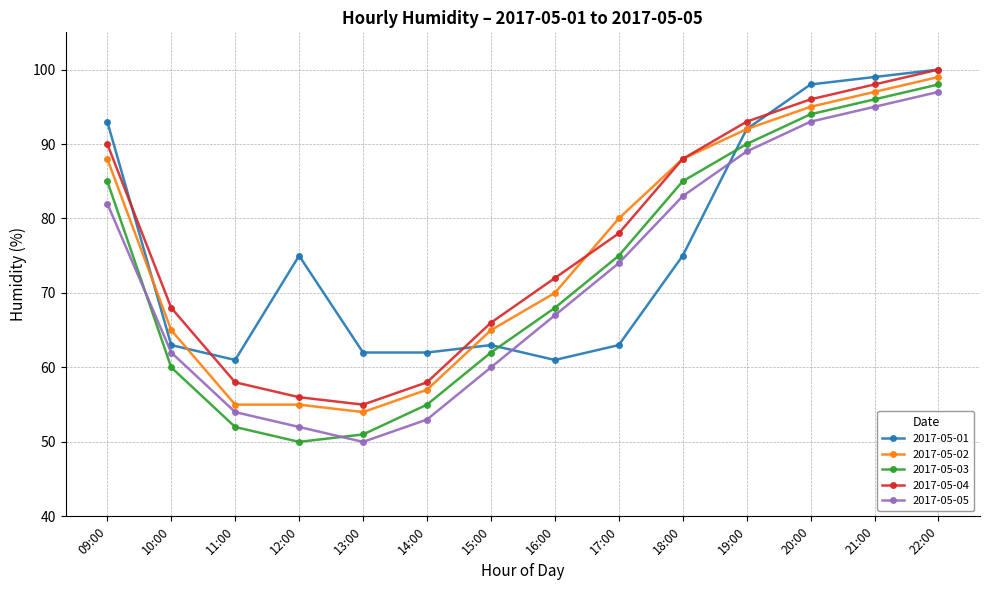

What is the difference between the maximum and minimum values in the 2017-05-03 series?

48